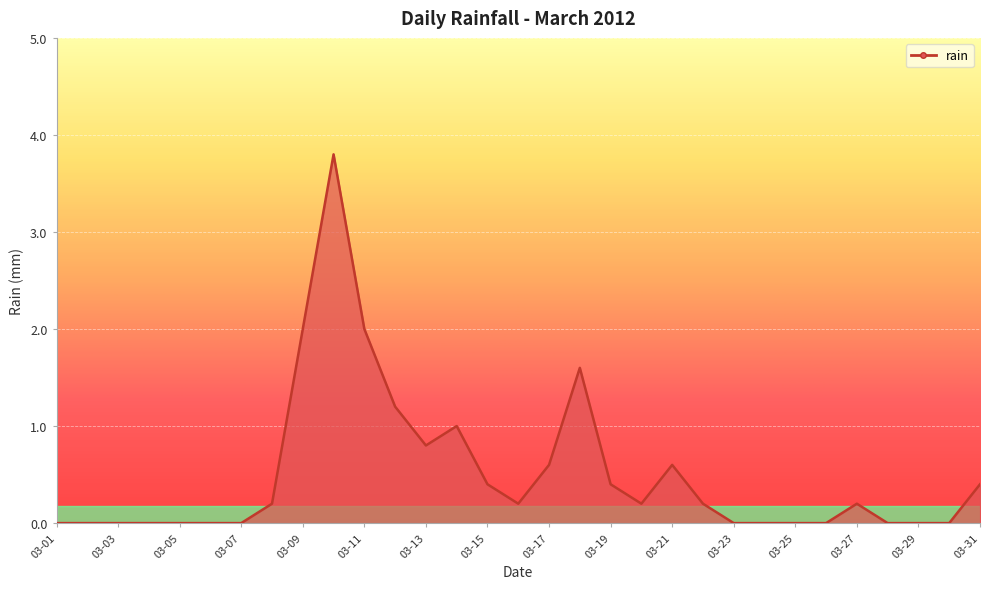

What is the difference between the maximum and minimum values?

3.8